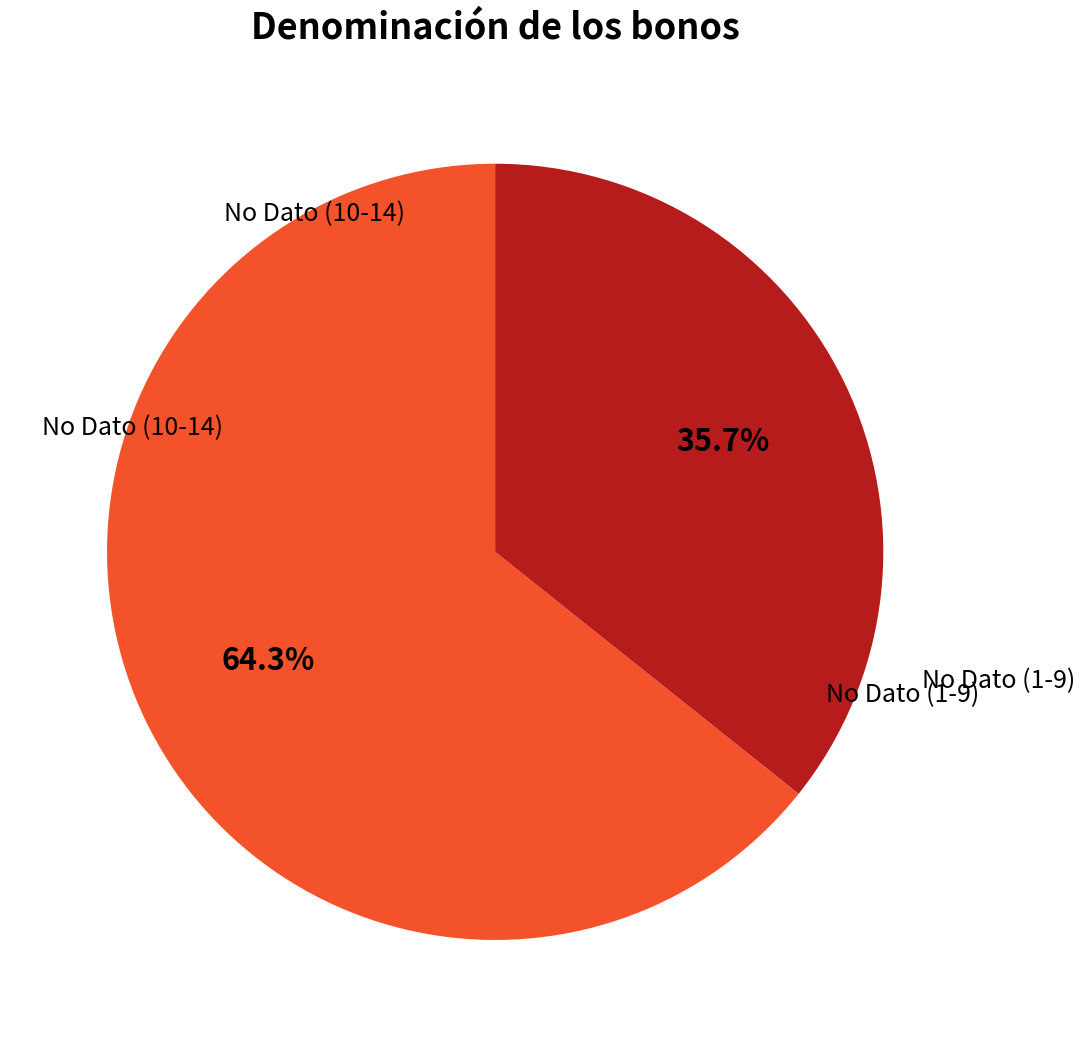

Is there any slice that represents more than half of the pie?

Yes